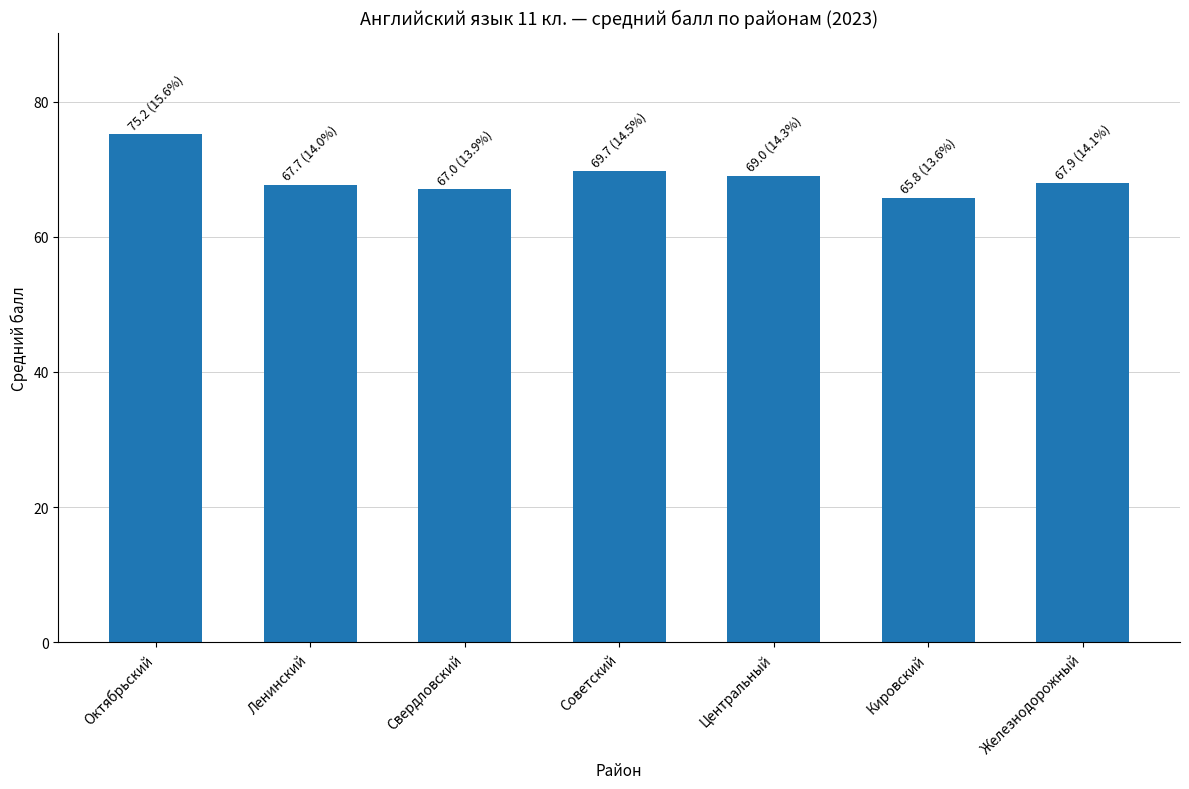

How many bars are there in total?

7